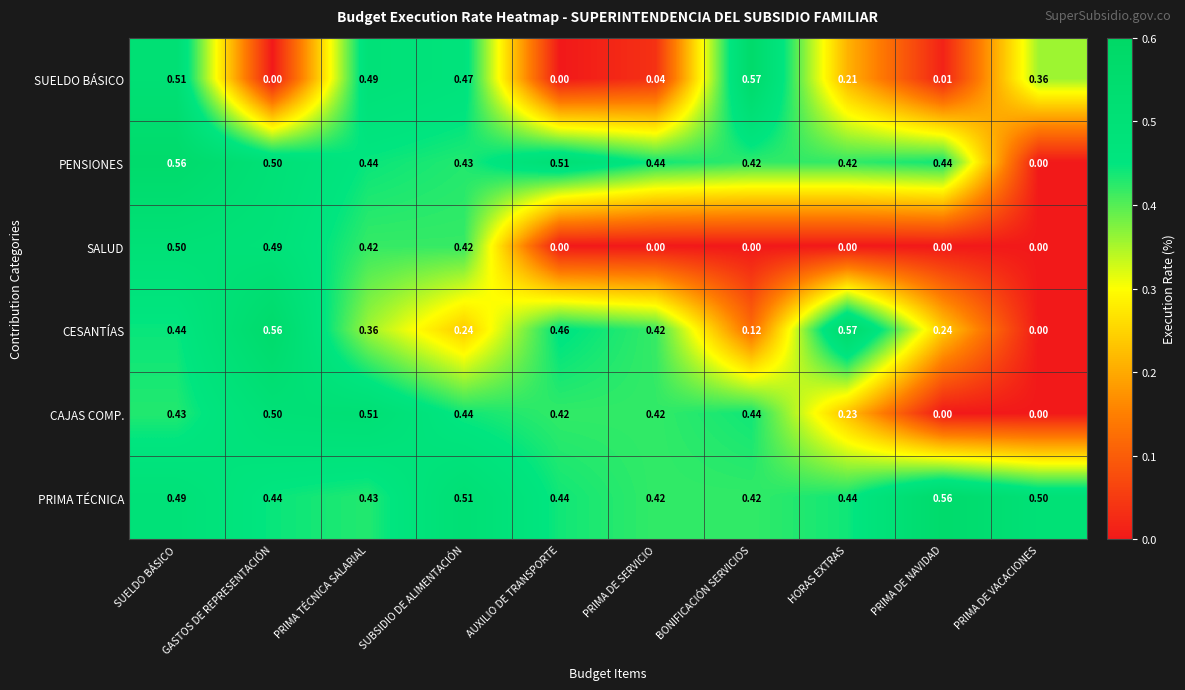

Rank the series at SUBSIDIO DE ALIMENTACIÓN from highest to lowest value.

PRIMA TÉCNICA, SUELDO BÁSICO, CAJAS COMP., PENSIONES, SALUD, CESANTÍAS